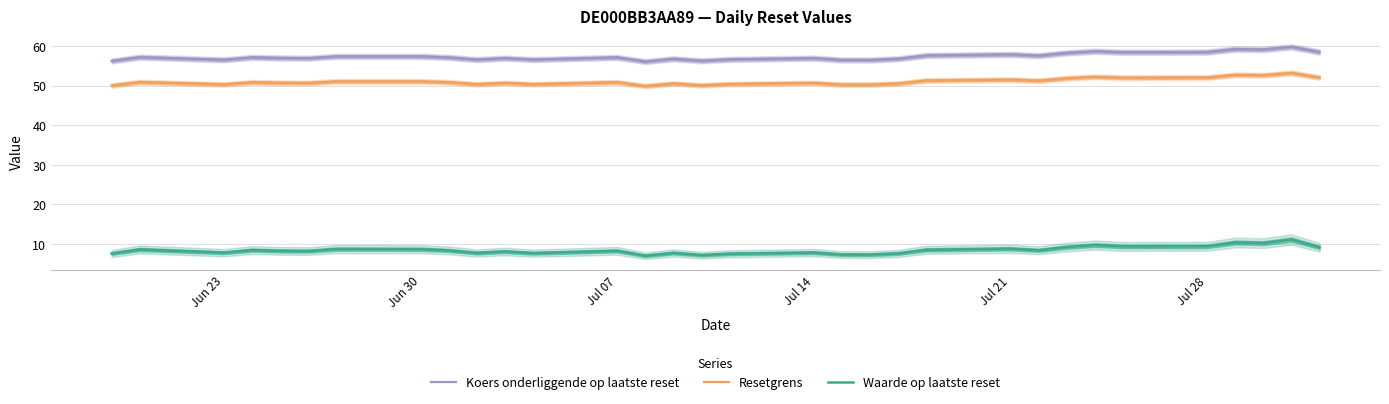

The Resetgrens series shows 85.7 at Jun 23. True or false?

False